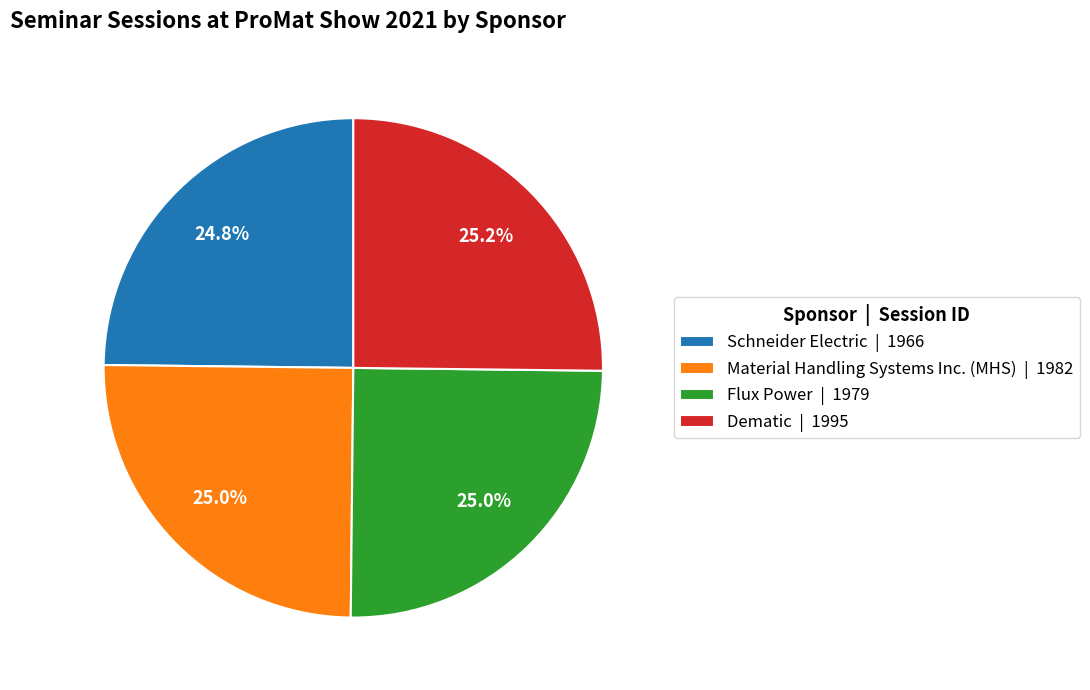

The Schneider Electric slice represents 33% of the pie. True or false?

False